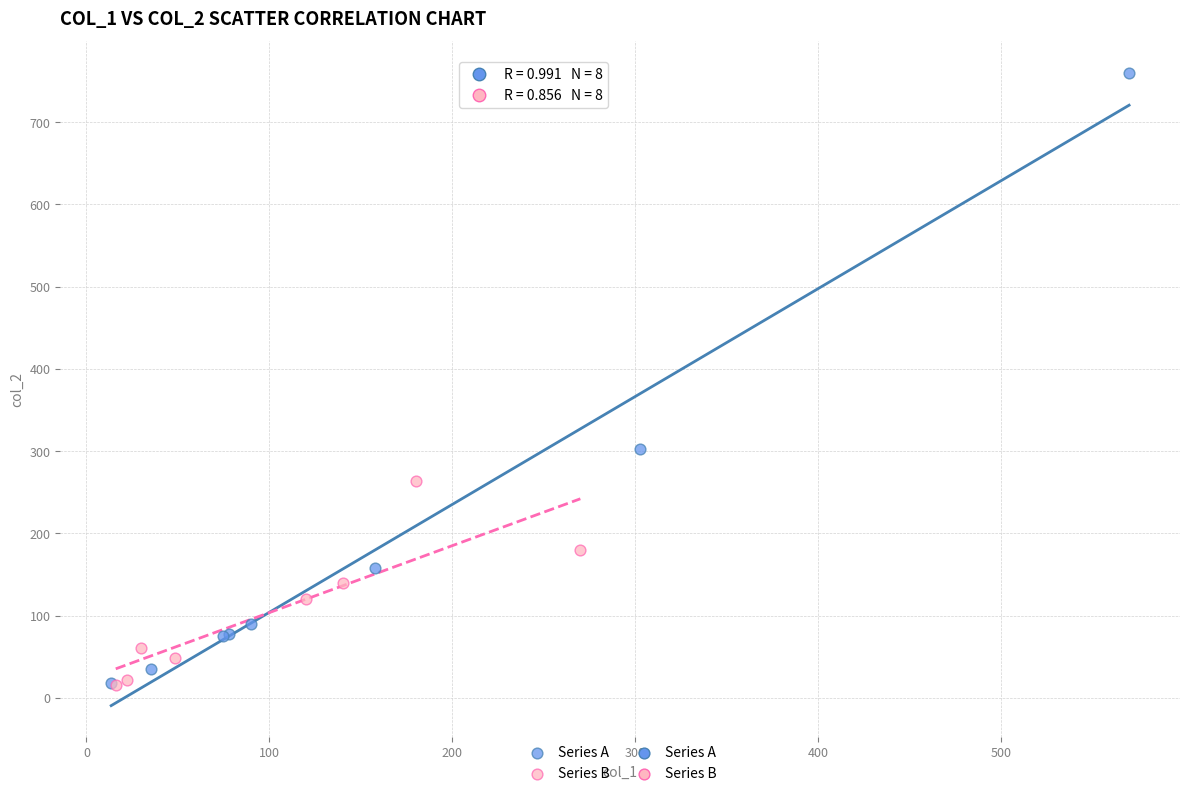

Which series reaches the maximum Y coordinate?

Series A